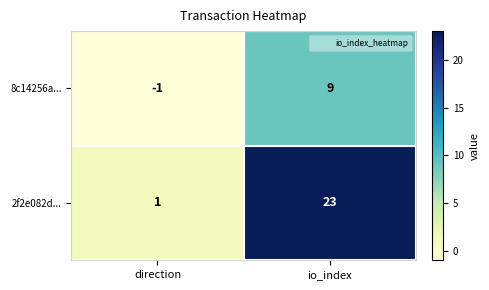

What is the difference between the 8c14256a... values at io_index and direction?

10